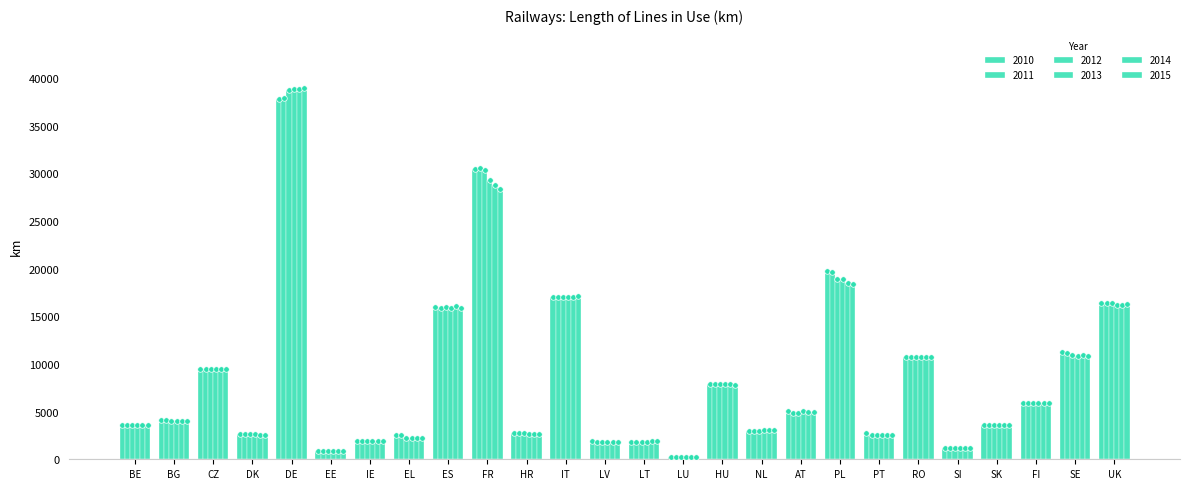

Reading left to right, extract all data points from this chart.

2010: BE=3582	BG=4072	CZ=9470	DK=2615	DE=37846	EE=918	IE=1894	EL=2554	ES=15932	FR=30404	HR=2722	IT=17045	LV=1865	LT=1767	LU=275	HU=7906	NL=3013	AT=5021	PL=19725	PT=2793	RO=10777	SI=1209	SK=3624	FI=5944	SE=11206	UK=16408
2011: BE=3582	BG=4070	CZ=9469	DK=2615	DE=37941	EE=918	IE=1894	EL=2554	ES=15922	FR=30581	HR=2722	IT=17060	LV=1860	LT=1767	LU=275	HU=7877	NL=3013	AT=4894	PL=19617	PT=2541	RO=10777	SI=1209	SK=3631	FI=5944	SE=11136	UK=16423
2012: BE=3595	BG=4032	CZ=9459	DK=2615	DE=38703	EE=918	IE=1894	EL=2265	ES=15937	FR=30318	HR=2722	IT=17070	LV=1859	LT=1767	LU=275	HU=7898	NL=3013	AT=4894	PL=18959	PT=2544	RO=10768	SI=1209	SK=3631	FI=5944	SE=10957	UK=16423
2013: BE=3631	BG=4023	CZ=9456	DK=2612	DE=38836	EE=918	IE=1894	EL=2238	ES=15901	FR=29335	HR=2604	IT=17037	LV=1853	LT=1767	LU=275	HU=7892	NL=3032	AT=5058	PL=18942	PT=2544	RO=10770	SI=1208	SK=3627	FI=5944	SE=10881	UK=16209
2014: BE=3607	BG=4019	CZ=9466	DK=2552	DE=38828	EE=918	IE=1894	EL=2239	ES=16056	FR=28808	HR=2604	IT=17041	LV=1859	LT=1877	LU=275	HU=7894	NL=3031	AT=4937	PL=18510	PT=2545	RO=10770	SI=1209	SK=3626	FI=5923	SE=10908	UK=16209
2015: BE=3607	BG=4029	CZ=9463	DK=2539	DE=38990	EE=918	IE=1894	EL=2240	ES=15922	FR=28364	HR=2605	IT=17096	LV=1860	LT=1911	LU=275	HU=7749	NL=3058	AT=4917	PL=18429	PT=2553	RO=10766	SI=1209	SK=3626	FI=5926	SE=10882	UK=16253